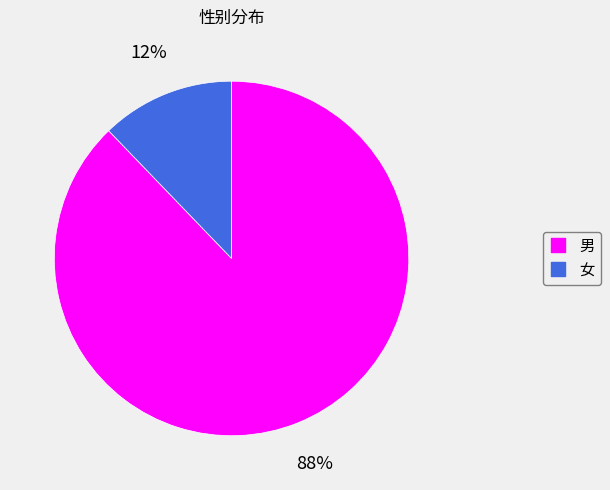

To the nearest percent, what is the difference between the 男 and 女 slice percentages?

76%